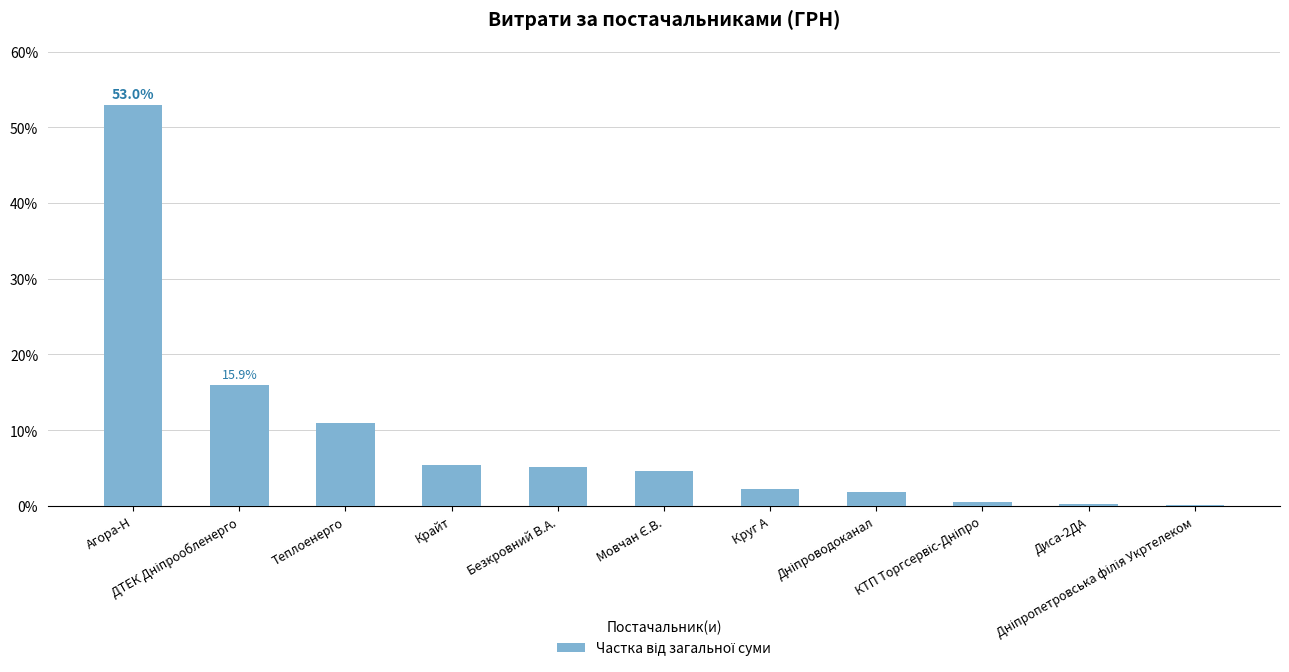

What is the sum of all values?

100.0